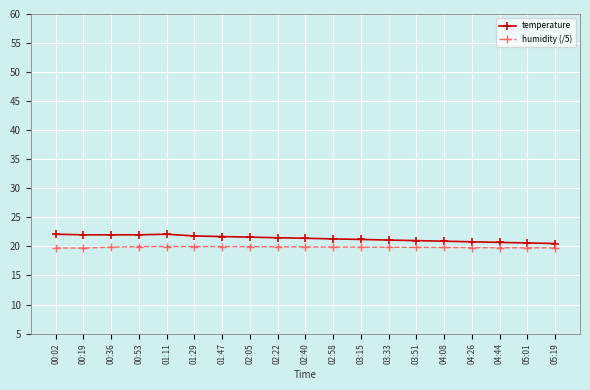

What is the highest value of the humidity (/5) series?

20.0